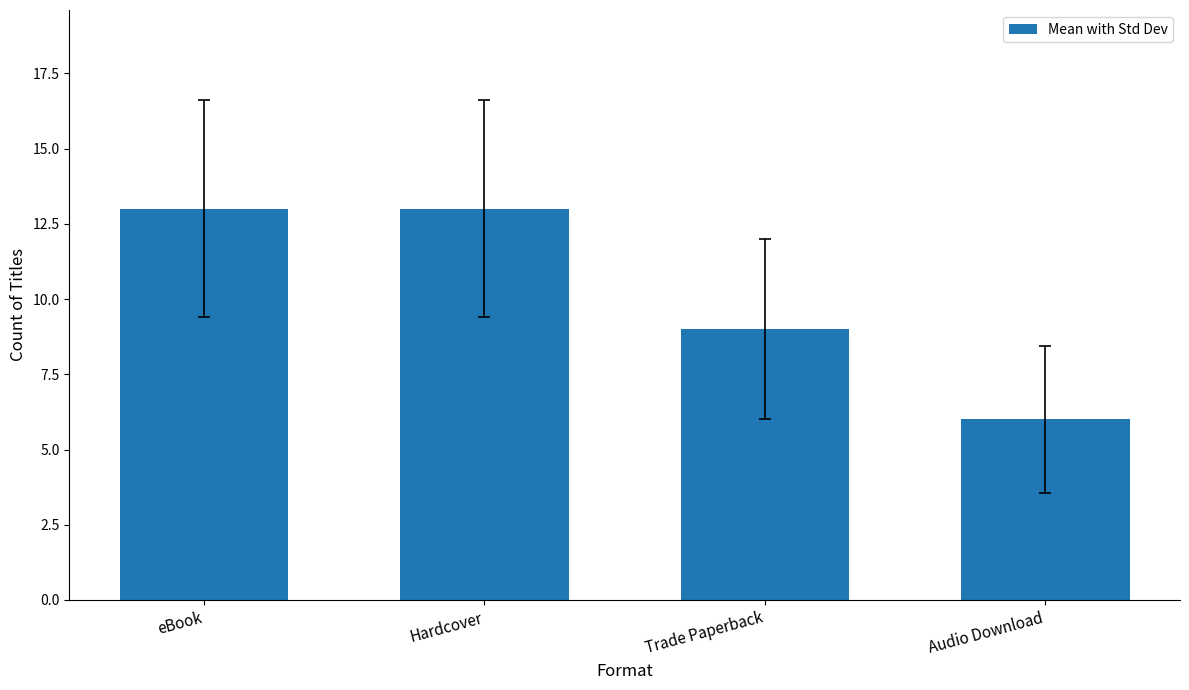

What is the sum of the values at Audio Download and Trade Paperback?

15